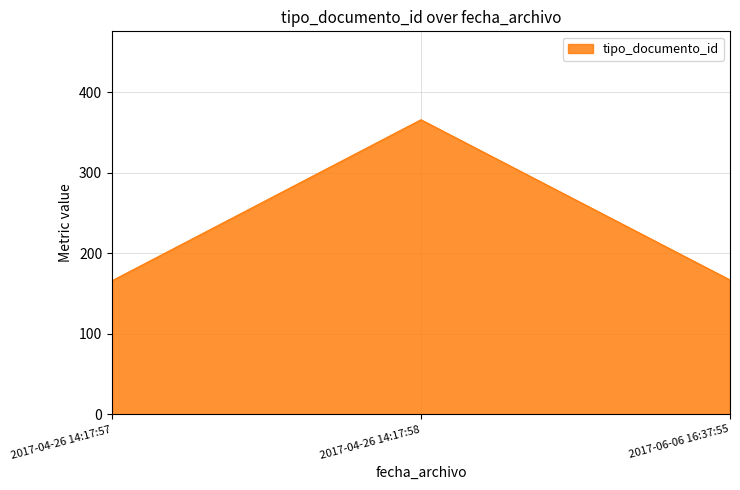

Which has a higher value, 2017-04-26 14:17:57 or 2017-04-26 14:17:58?

2017-04-26 14:17:58